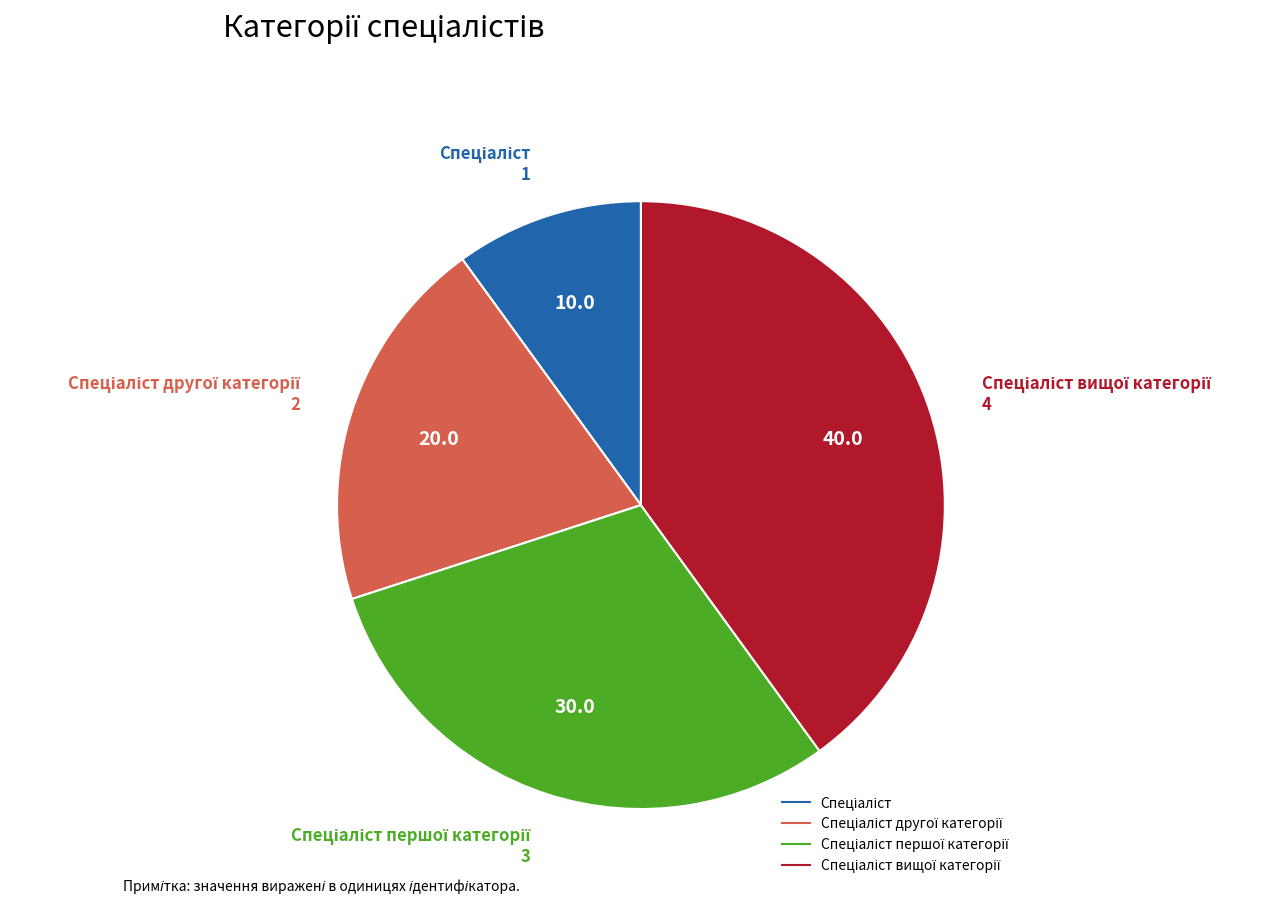

Is there any slice that represents more than half of the pie?

No